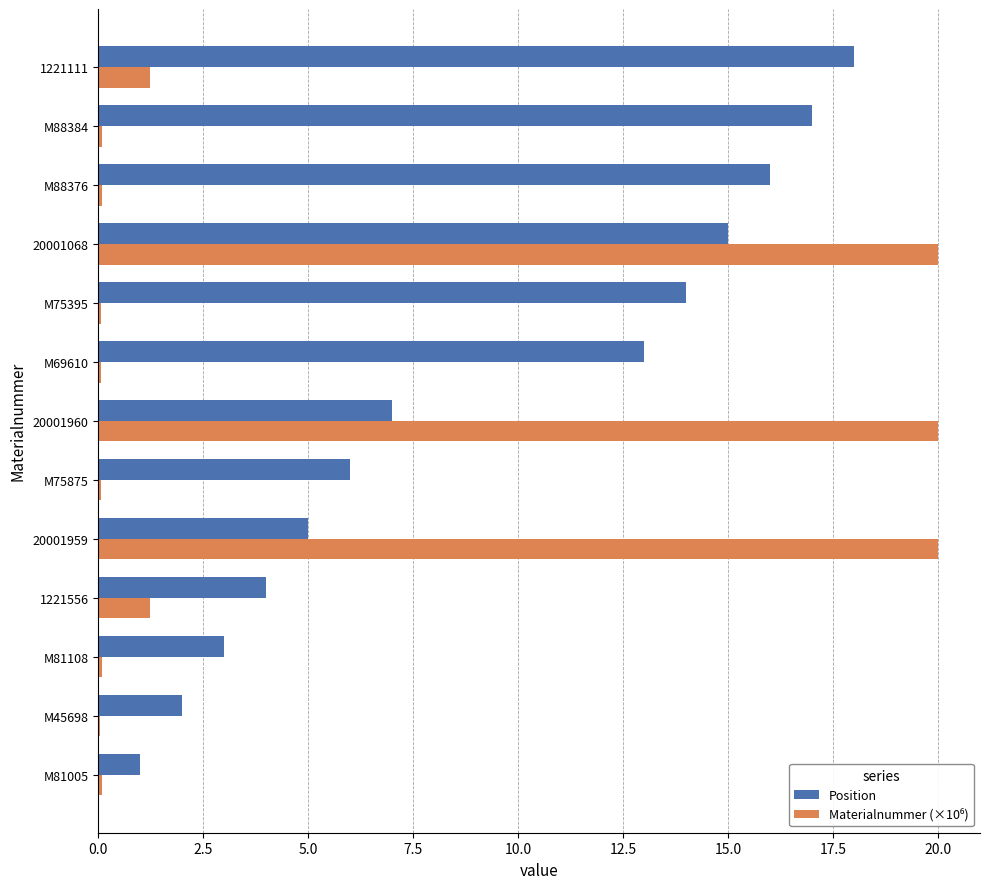

Is it true that Position equals 7.0 at 20001960?

True